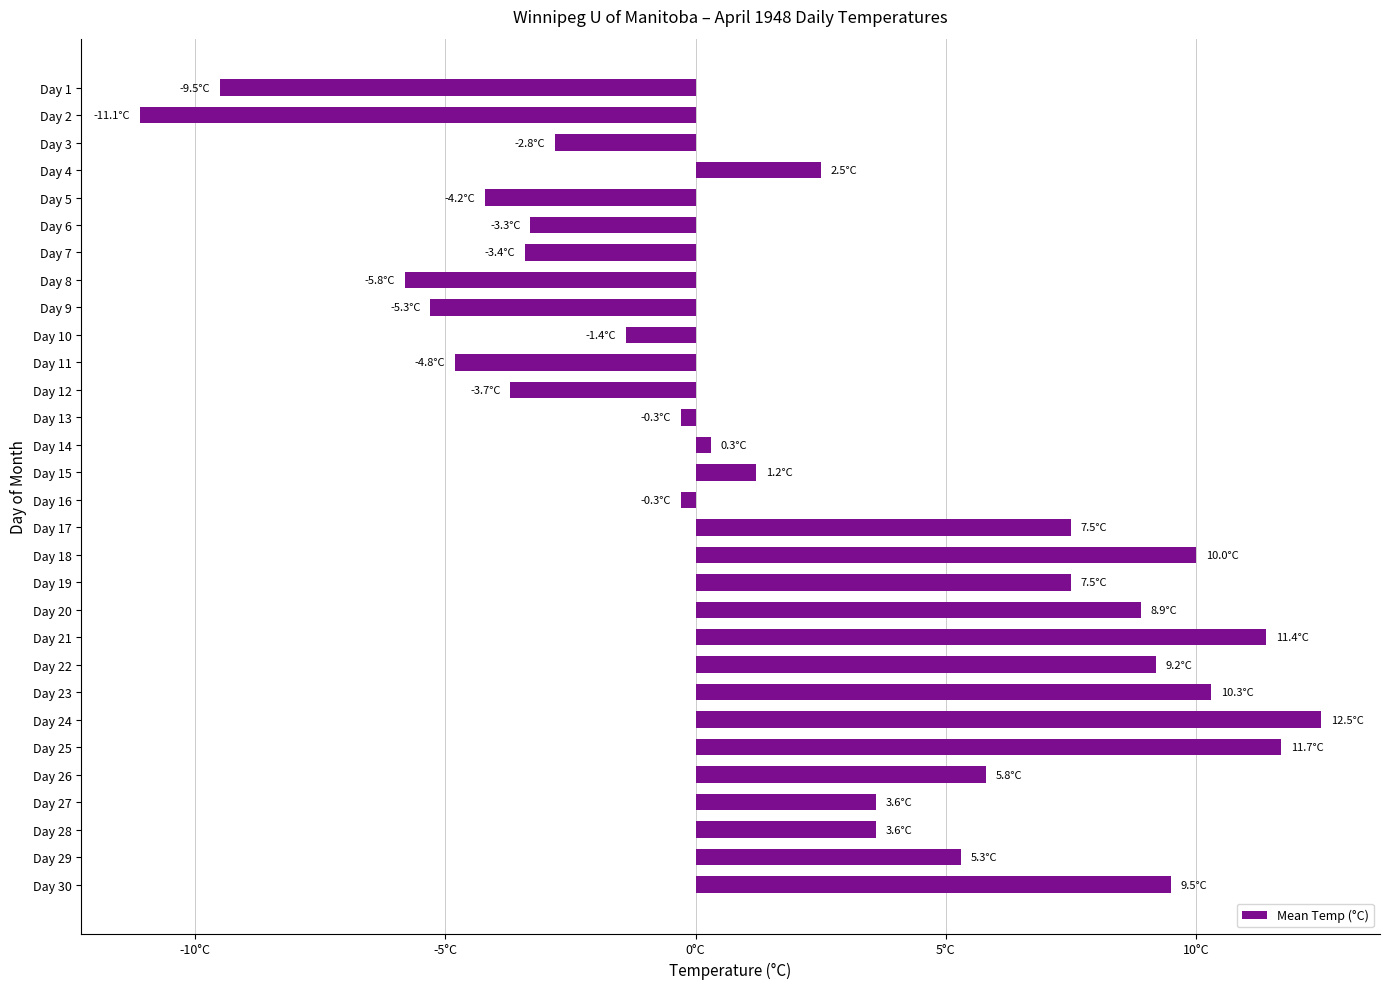

What is the maximum value shown in the chart?

12.5